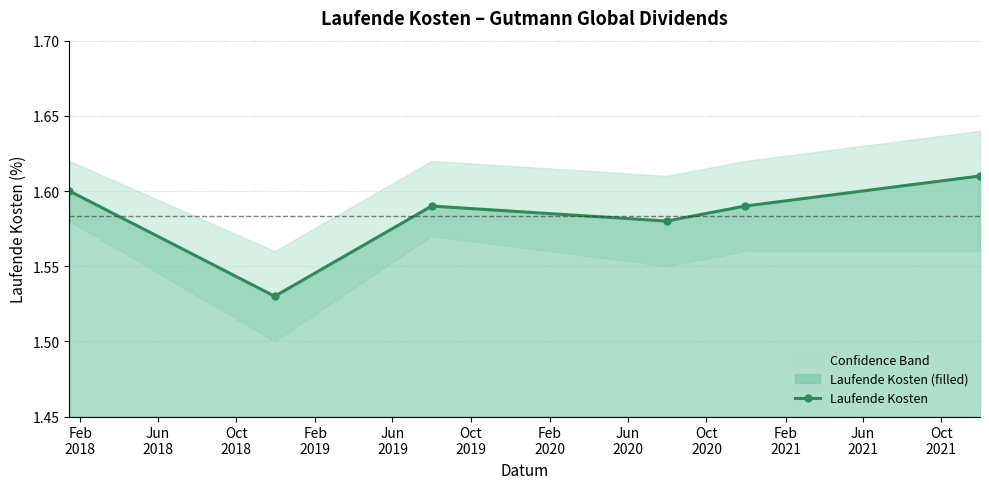

Count the number of data series in this chart.

1